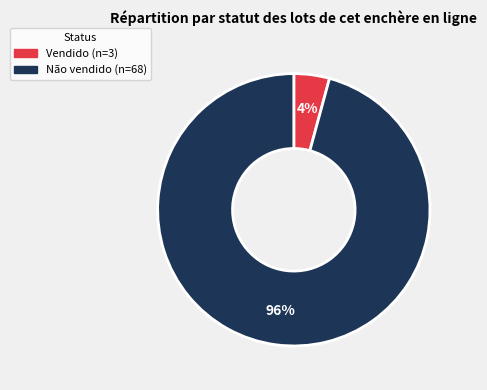

To the nearest percent, what is the difference between the Vendido and Não vendido slice percentages?

92%